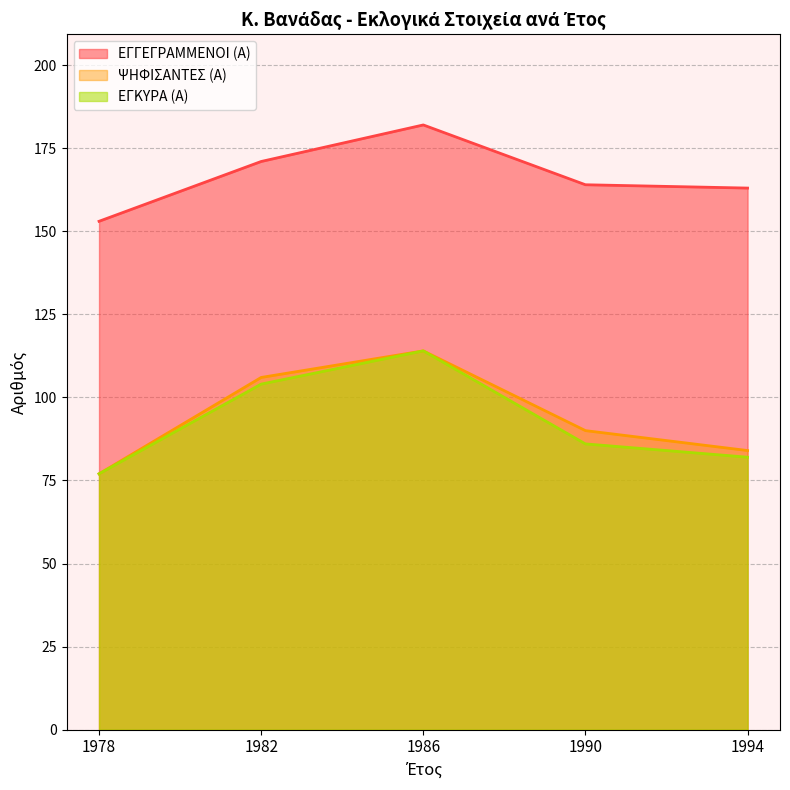

How many series are shown in this chart?

3